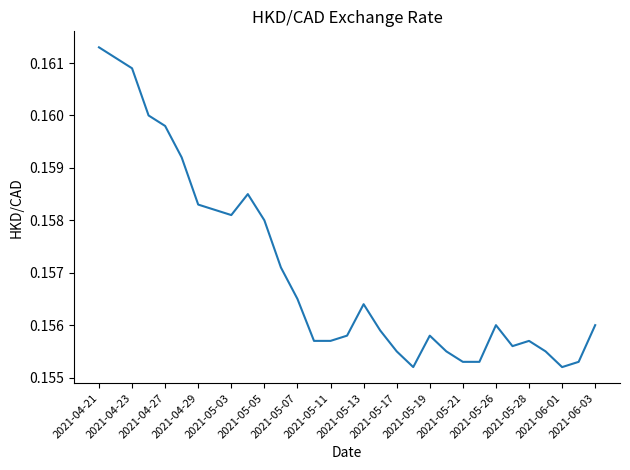

How many series are shown in this chart?

1